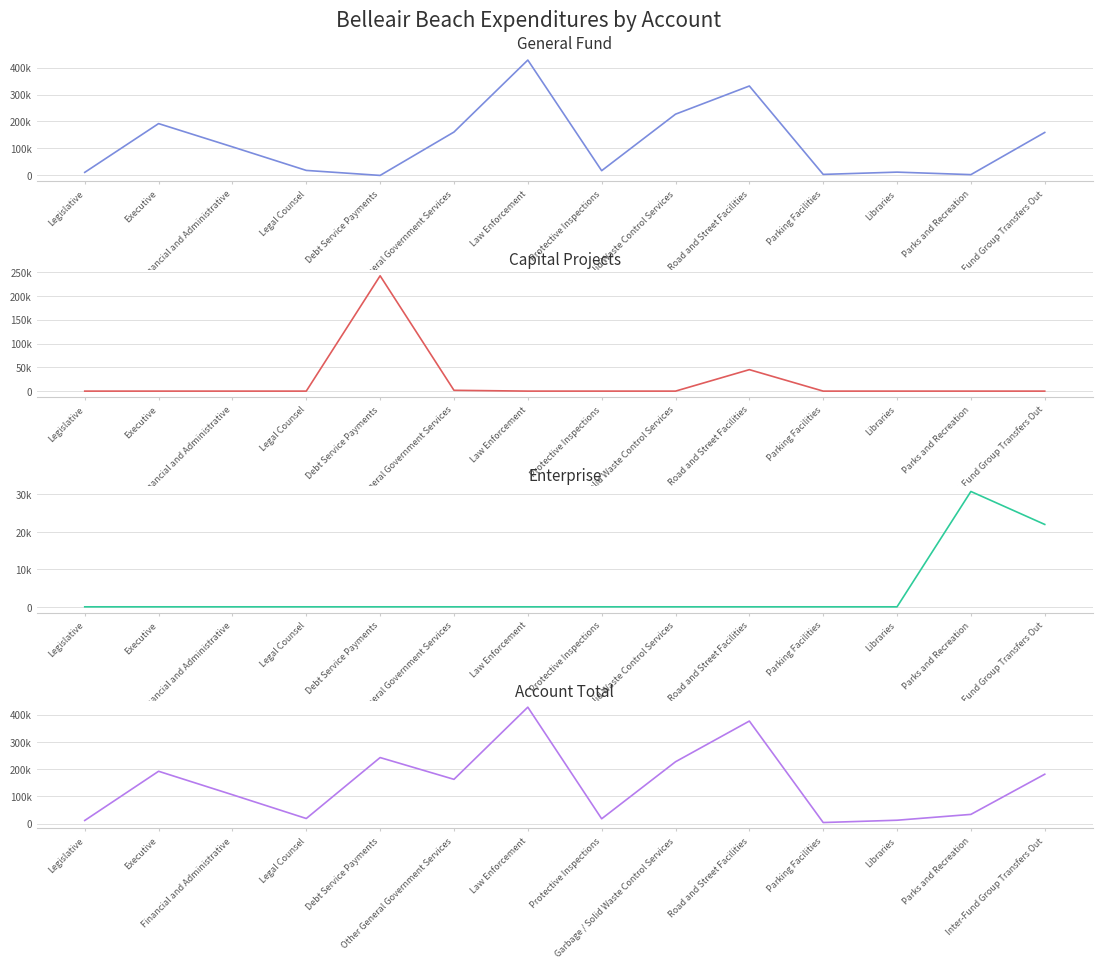

What is the average value of the Account Total series?

143798